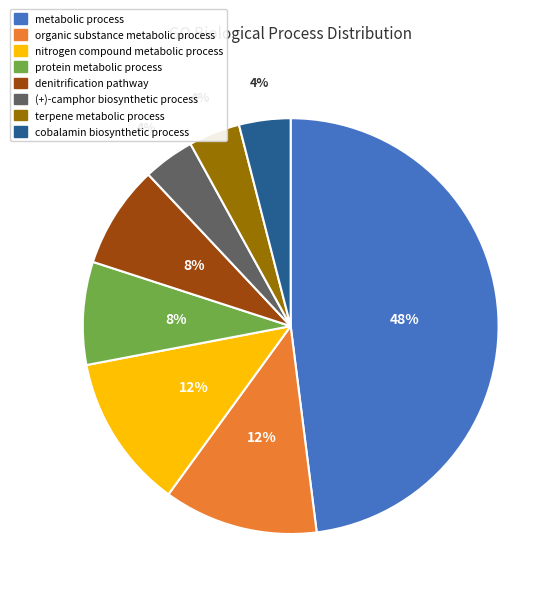

Is the sum of (+)-camphor biosynthetic process and metabolic process greater than half?

Yes